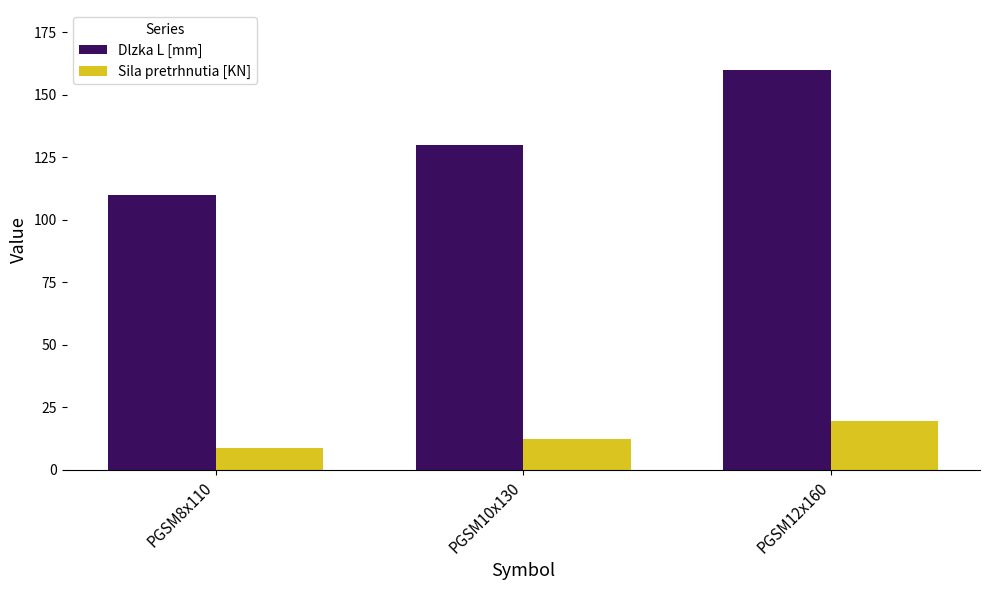

Which series has the largest range (max minus min)?

Dlzka L [mm]